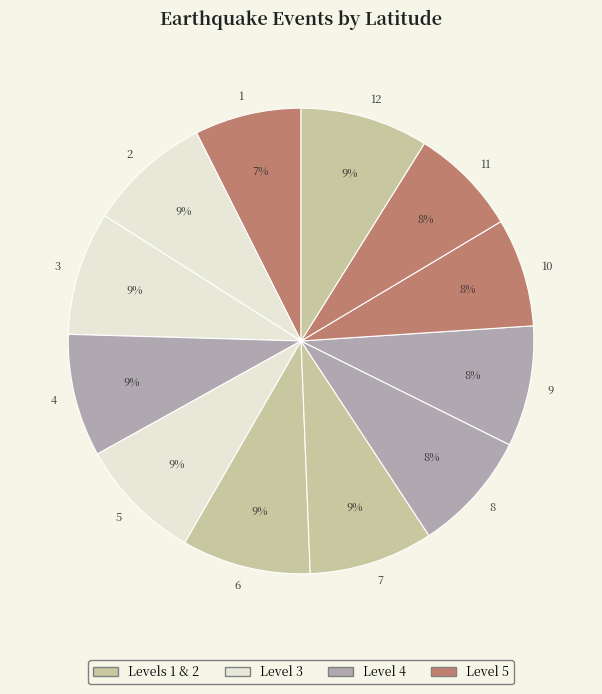

What percentage is the 5 slice, to the nearest percent?

9%